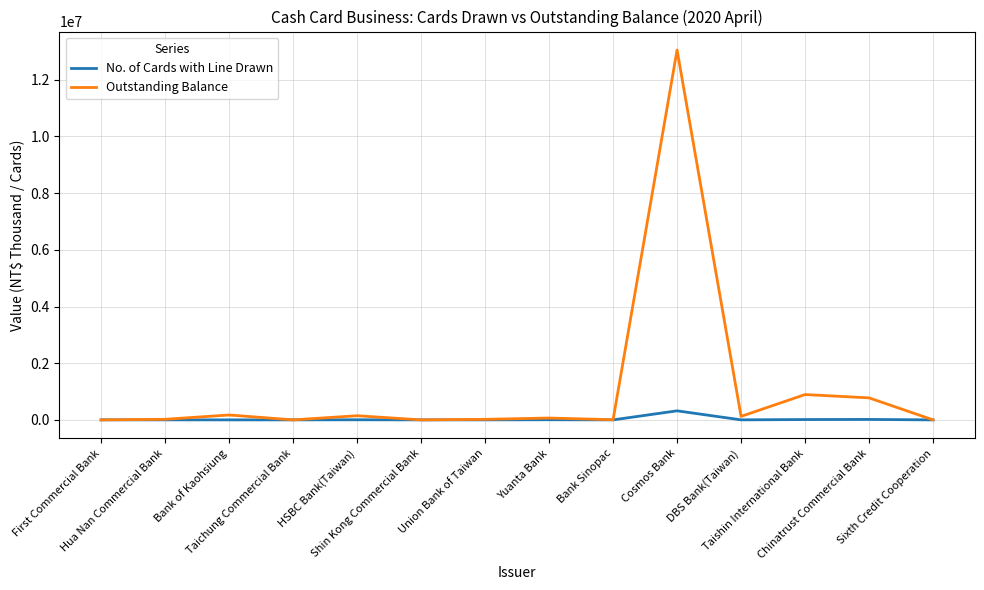

Which series has the largest range (max minus min)?

Outstanding Balance